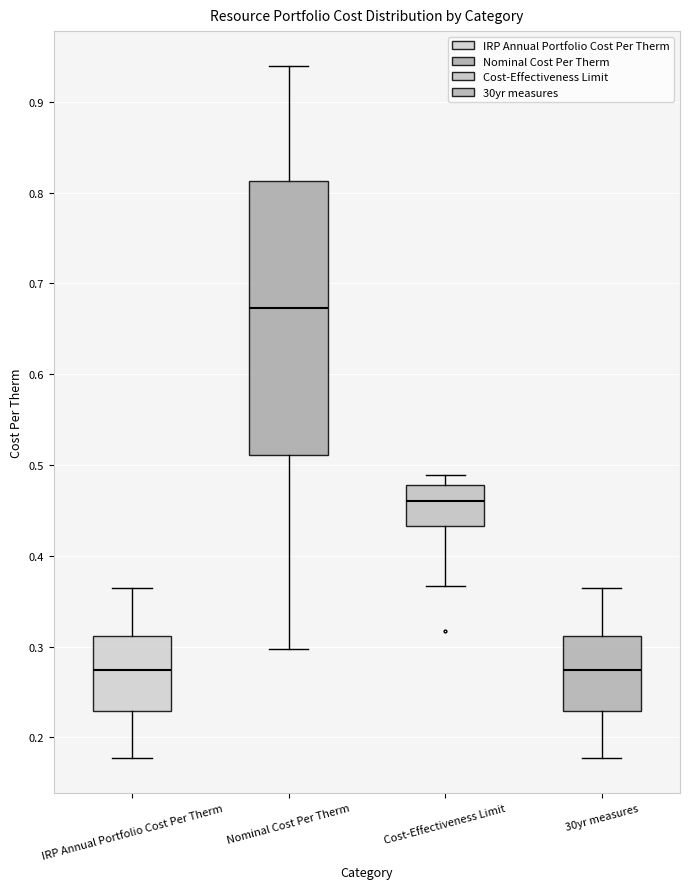

Which box is the tallest, from its lower edge to its upper edge?

Nominal Cost Per Therm